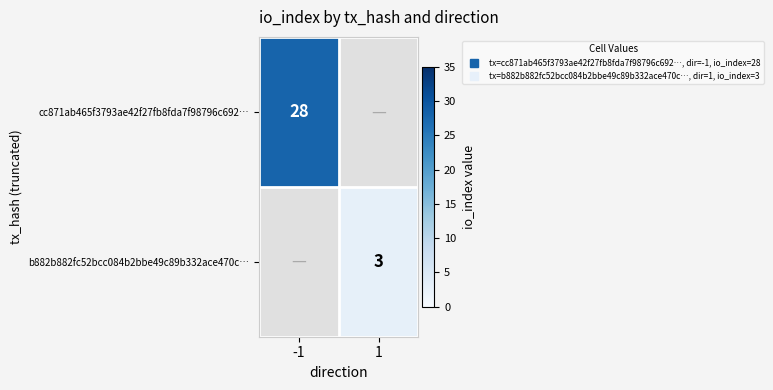

At which label does cc871ab465f3793ae42f27fb8fda7f98796c692… reach its minimum?

-1